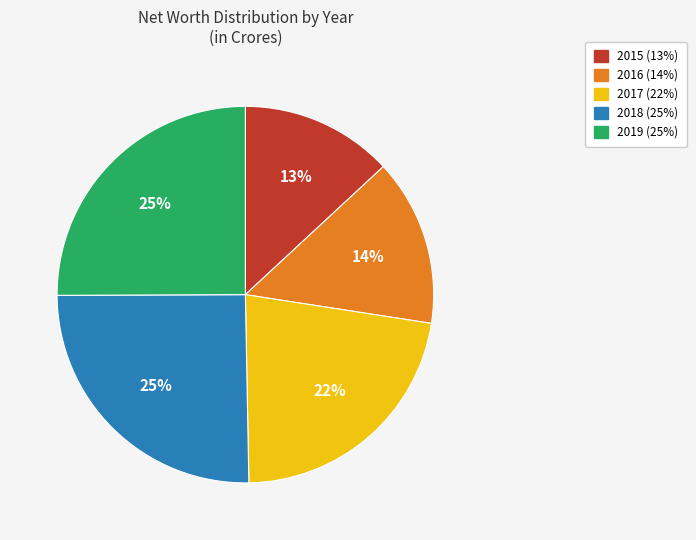

Which has a higher value, 2018 or 2016?

2018